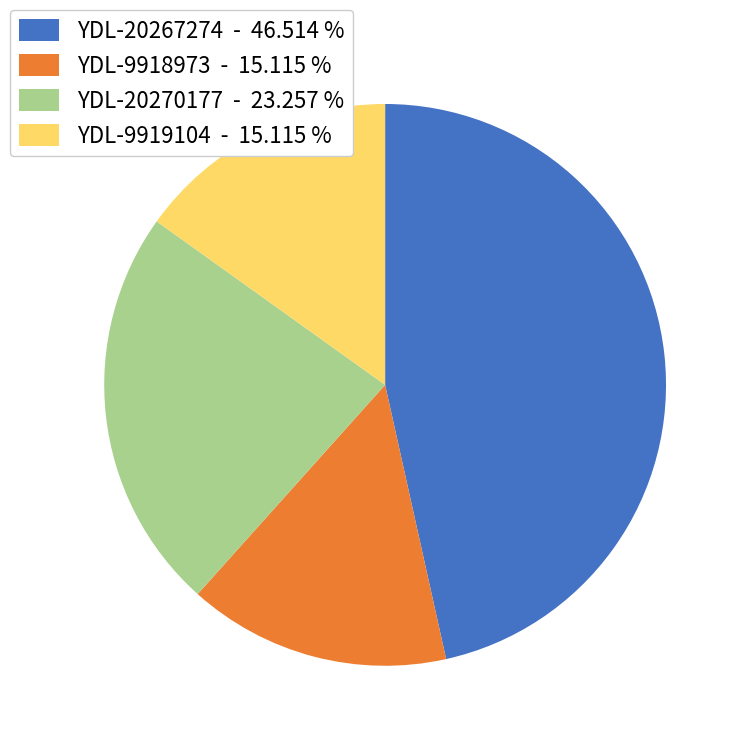

Combined, do YDL-20267274 - 46.514 % and YDL-20270177 - 23.257 % account for over 50%?

Yes